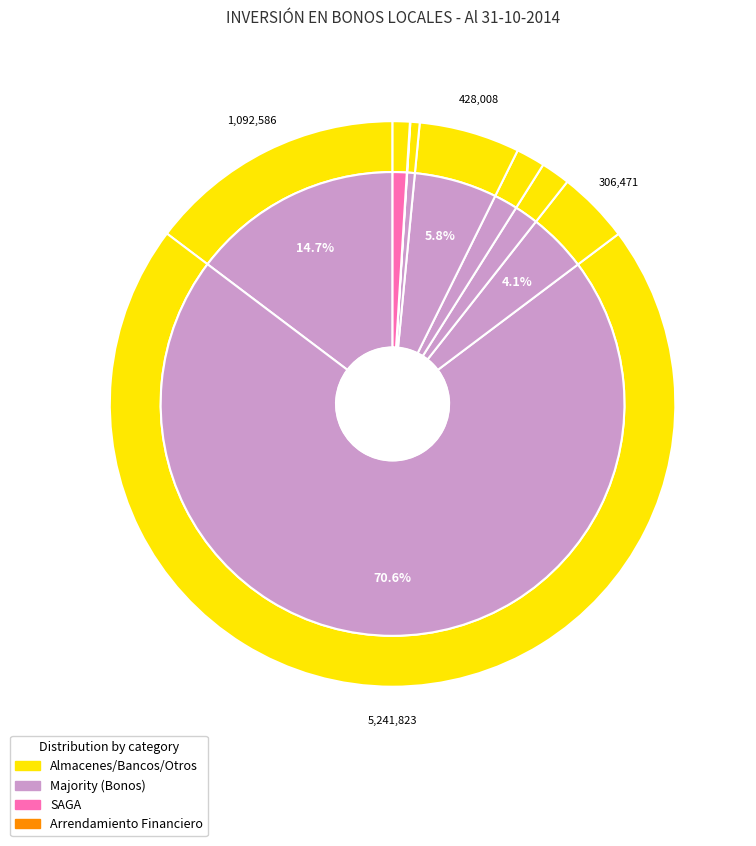

True or false: InRetail Shoppi accounts for 11% of the total.

False